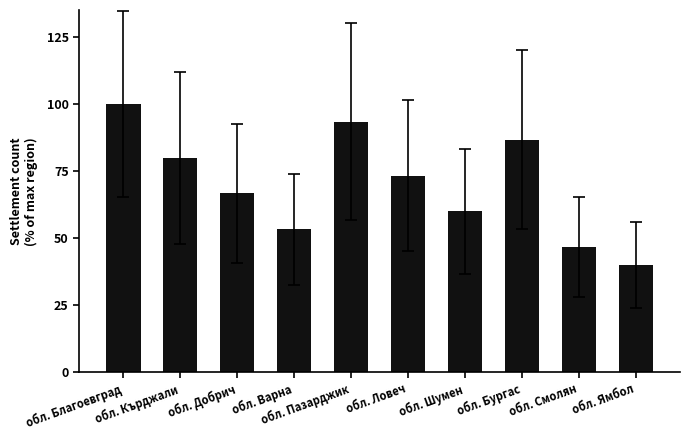

Count the number of values greater than 73.

5